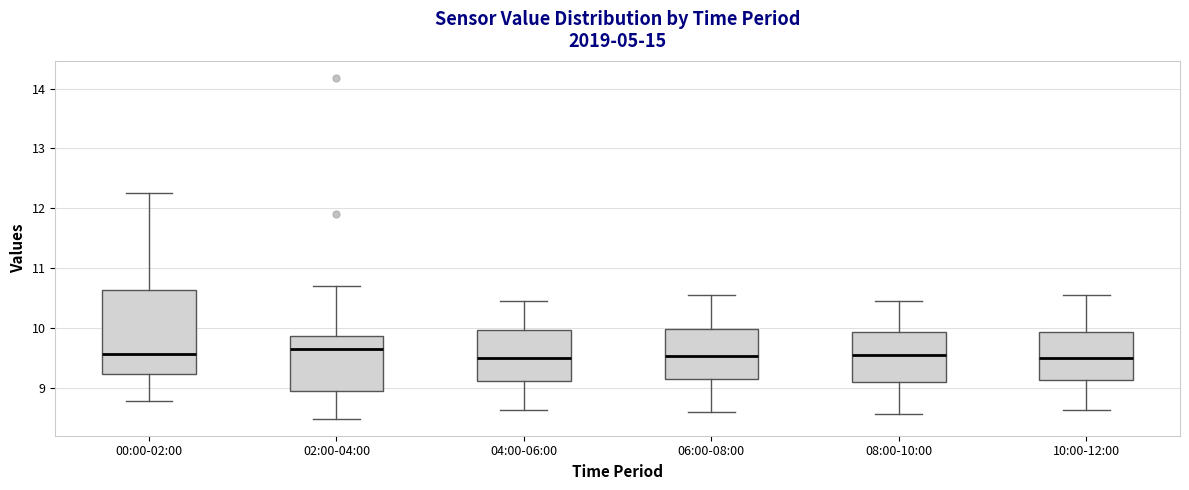

Comparing the boxes themselves (not the whiskers), which one is the tallest?

00:00-02:00